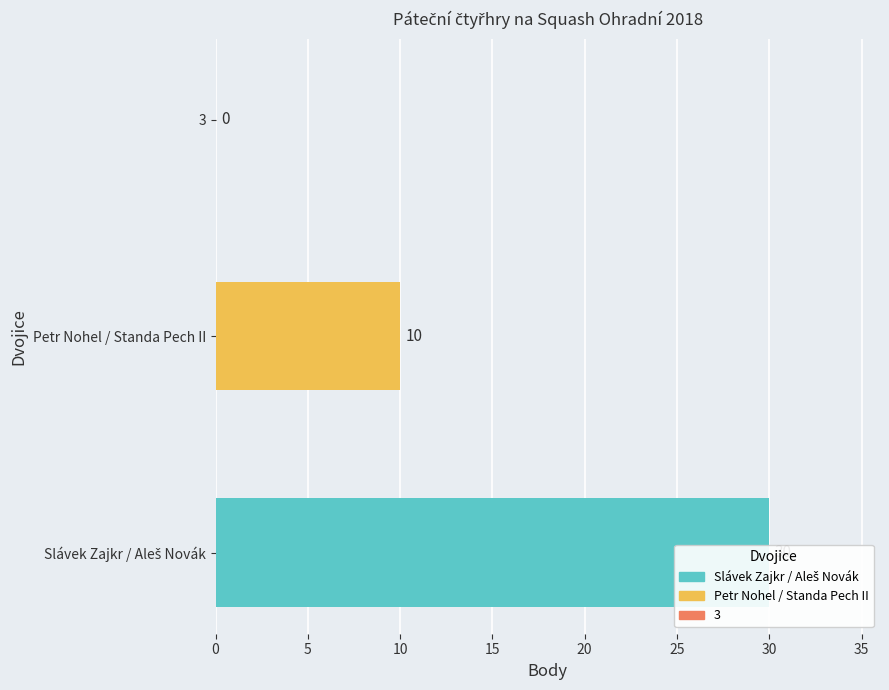

How many values are between 0 and 30?

3